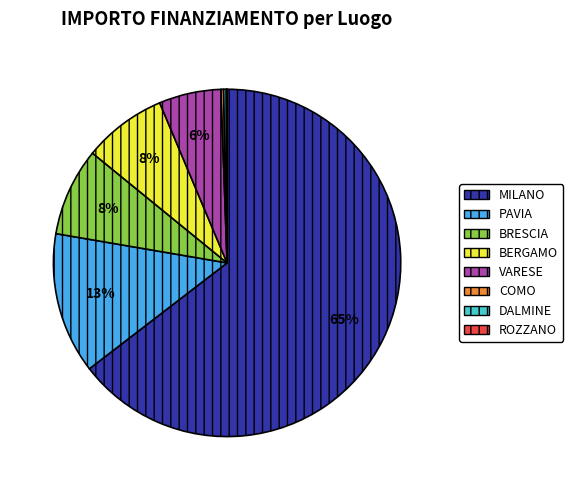

To the nearest percent, what is the average slice percentage?

12%